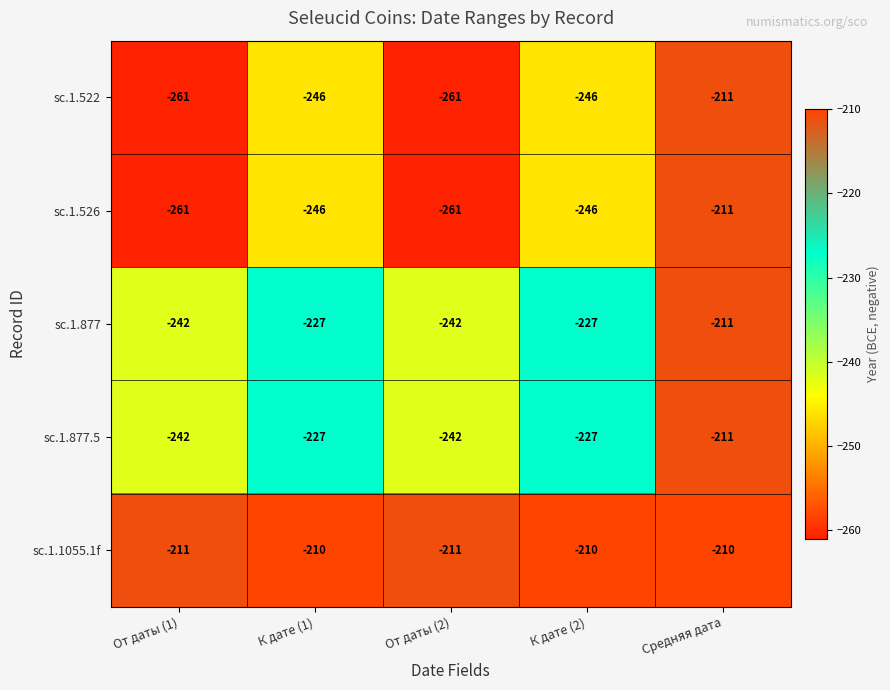

Read the sc.1.877.5 value at К дате (2), to the nearest 5.

-225